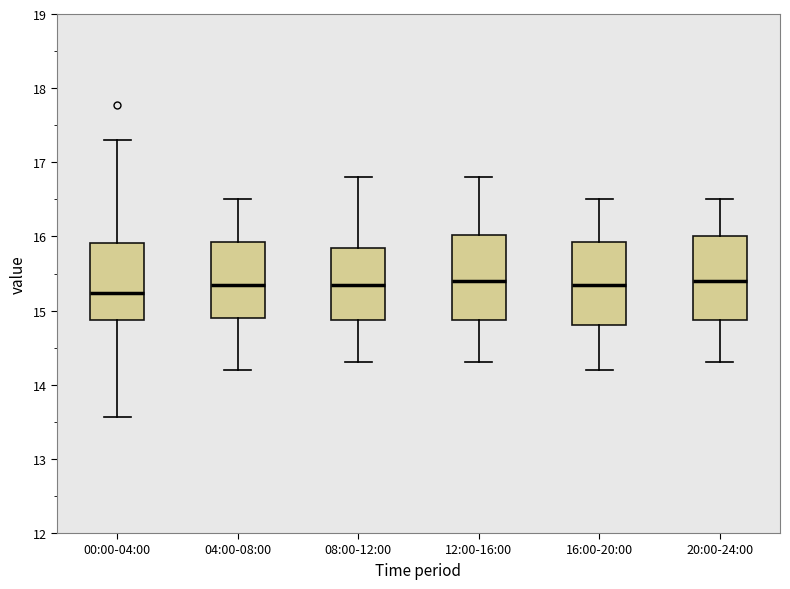

Reading left to right, read every box against the y-axis: the position of its median line, the range the box covers, and the ends of its whiskers. The values are not printed on the chart, so give them approximately, as read against the axis.

00:00-04:00: median 15.2, box 14.9 to 15.9, whiskers 13.6 to 17.3
04:00-08:00: median 15.4, box 14.9 to 15.9, whiskers 14.2 to 16.5
08:00-12:00: median 15.4, box 14.9 to 15.9, whiskers 14.3 to 16.8
12:00-16:00: median 15.4, box 14.9 to 16.0, whiskers 14.3 to 16.8
16:00-20:00: median 15.4, box 14.8 to 15.9, whiskers 14.2 to 16.5
20:00-24:00: median 15.4, box 14.9 to 16.0, whiskers 14.3 to 16.5